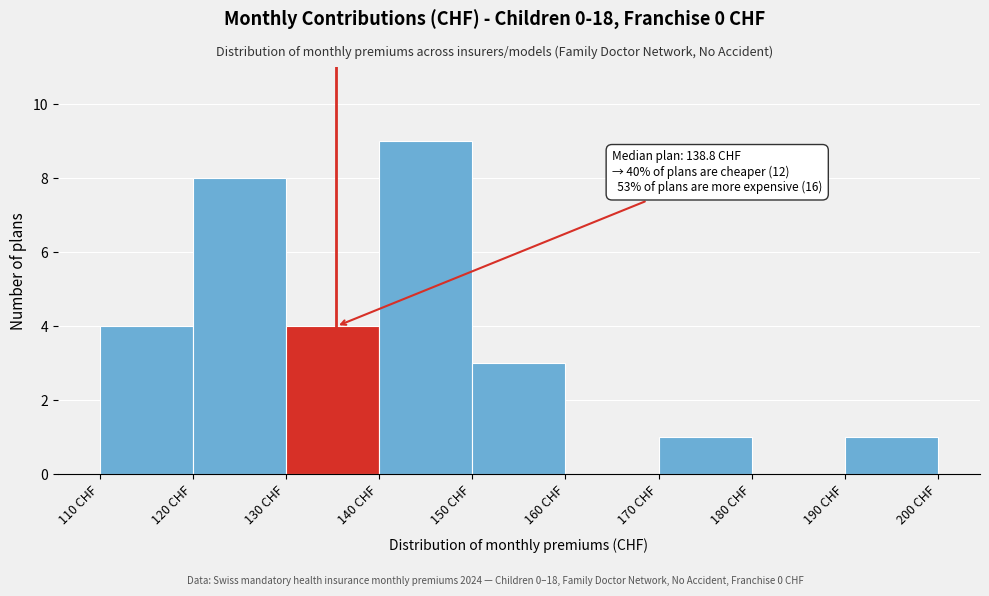

Which range on the x-axis has the tallest bar?

140 to 150